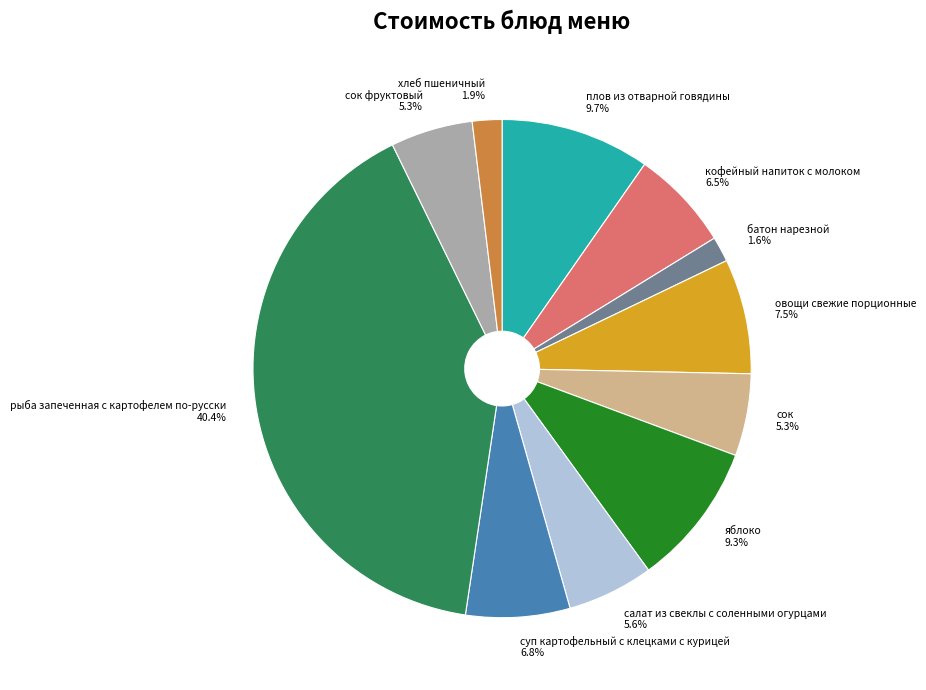

Count the number of slices in the pie.

11